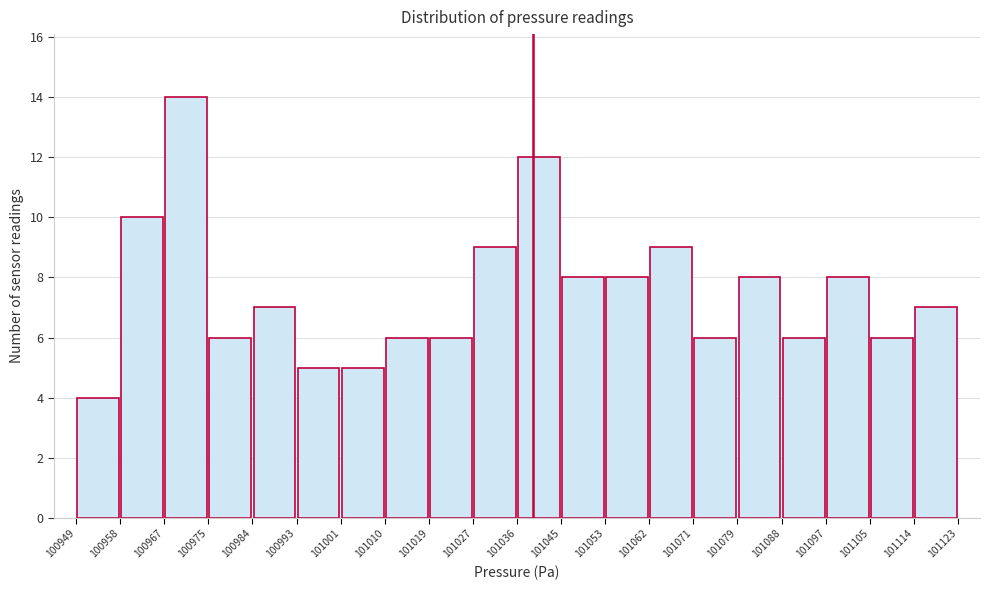

Reading left to right, transcribe this chart: for each bar, give the range it covers on the x-axis and its height. The values are not printed on the chart, so give them approximately, as read against the axis.

100949 to 100958: 4
100958 to 100967: 10
100967 to 100975: 14
100975 to 100984: 6
100984 to 100993: 7
100993 to 101001: 5
101001 to 101010: 5
101010 to 101019: 6
101019 to 101027: 6
101027 to 101036: 9
101036 to 101045: 12
101045 to 101053: 8
101053 to 101062: 8
101062 to 101071: 9
101071 to 101079: 6
101079 to 101088: 8
101088 to 101097: 6
101097 to 101105: 8
101105 to 101114: 6
101114 to 101123: 7